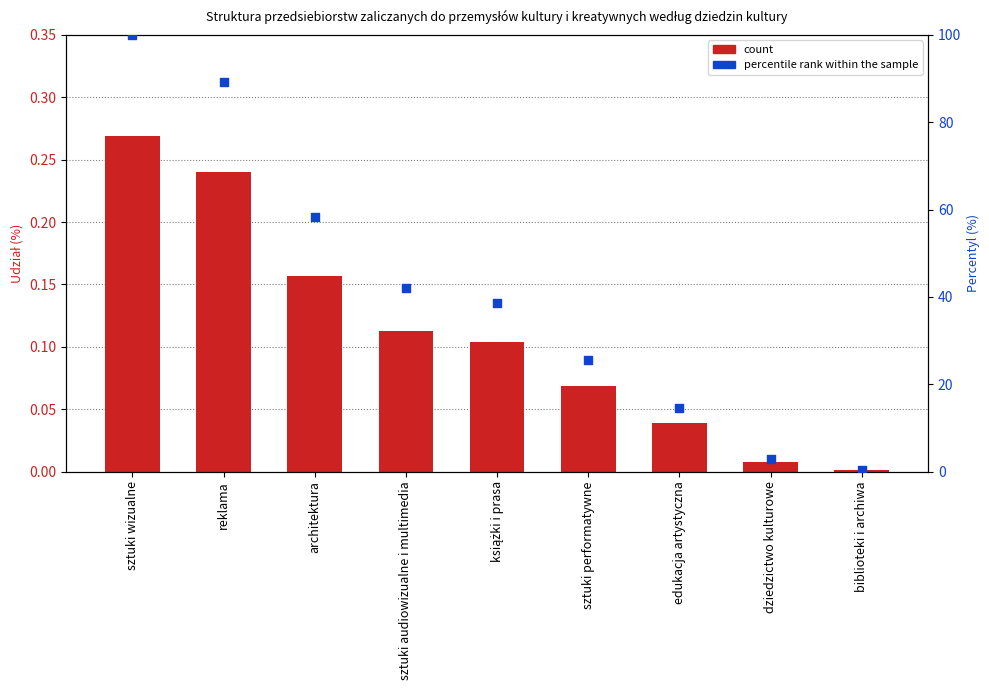

What is the ratio of the value at sztuki wizualne to the value at architektura?

1.7